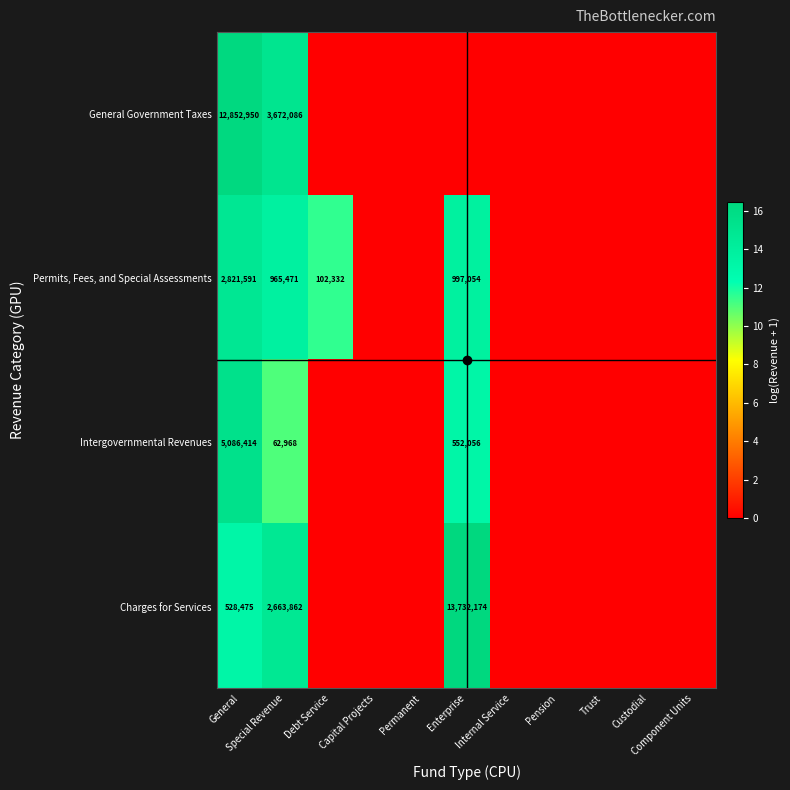

Which category has the highest value in the General Government Taxes series?

General